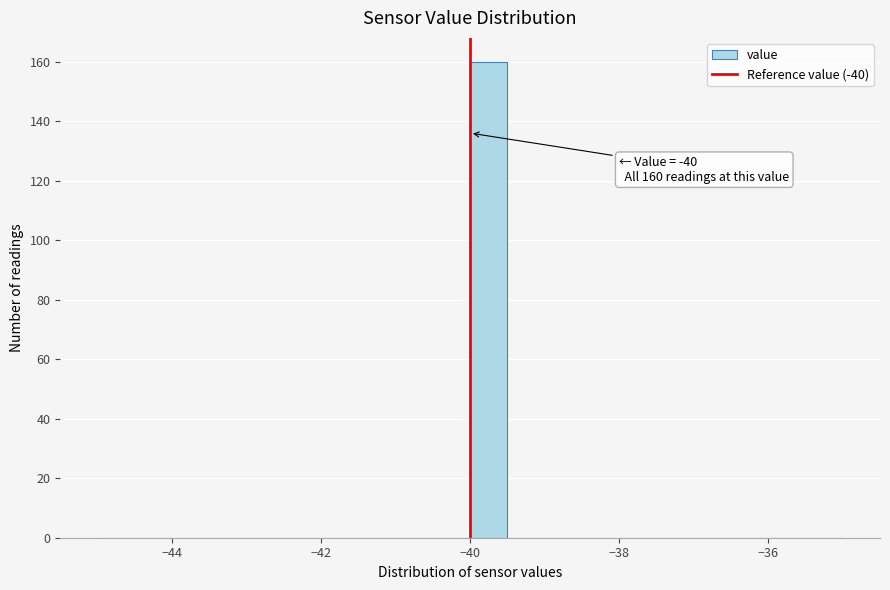

Read against the x-axis, roughly where is the centre of the tallest bar?

-39.8